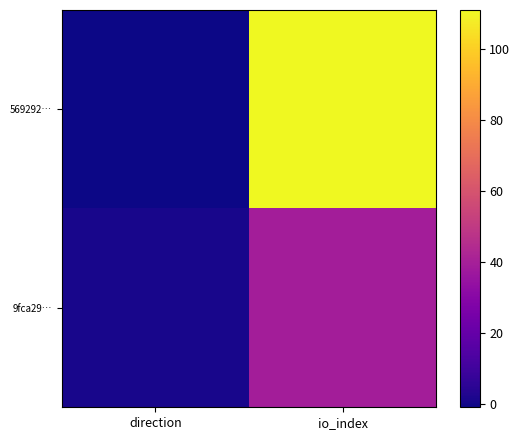

What is the spread (max minus min) of values at direction?

2